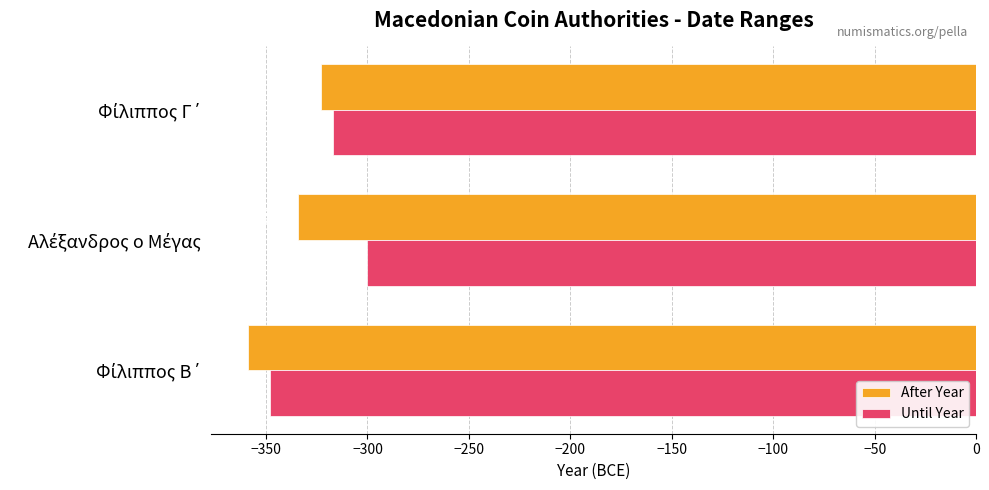

How many data points does each series have?

3